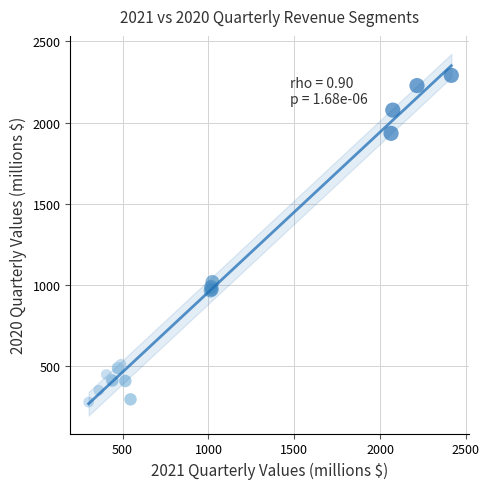

What Y value in the scatter plot is closest to 1285?

1019